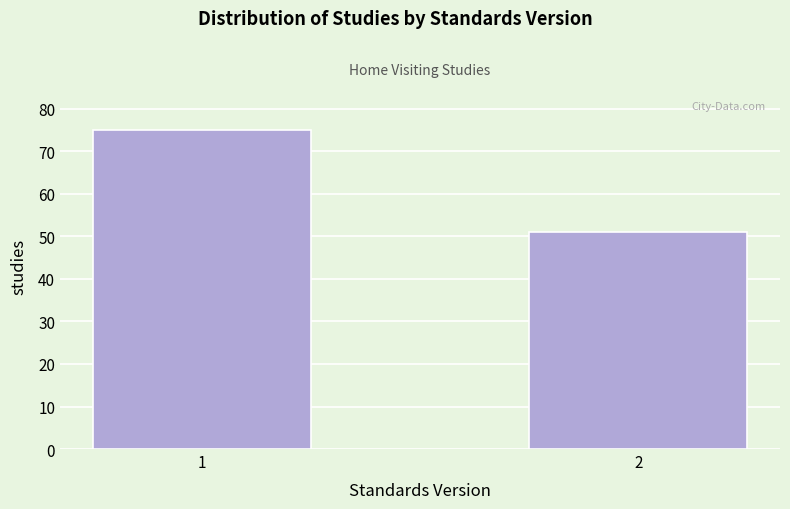

Reading right to left, list all the values displayed in this chart.

2=51	1=75